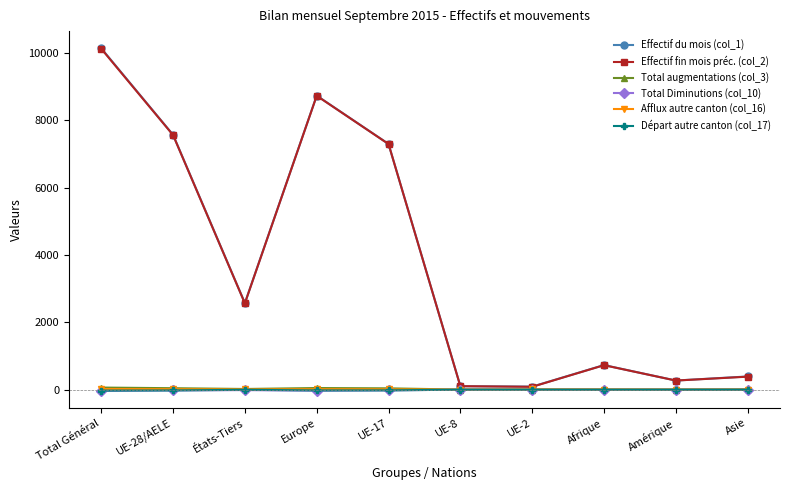

What is the spread (max minus min) of values at Total Général?

10179